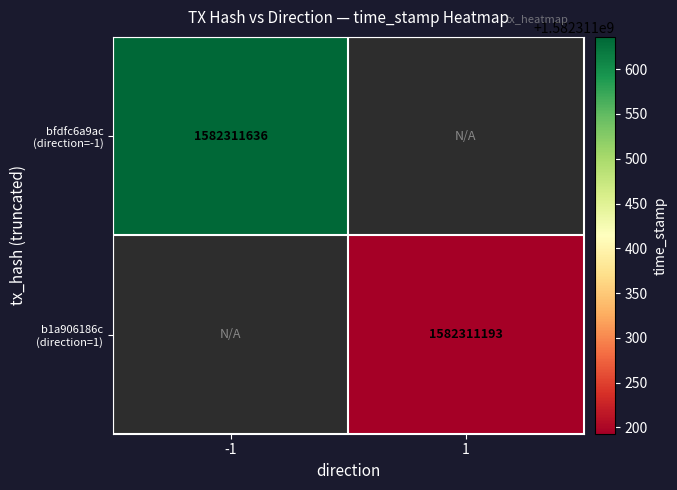

The b1a906186cab8dcf13d4f7f960ae1896f036c32 series shows 1582311193 at time_stamp. True or false?

True